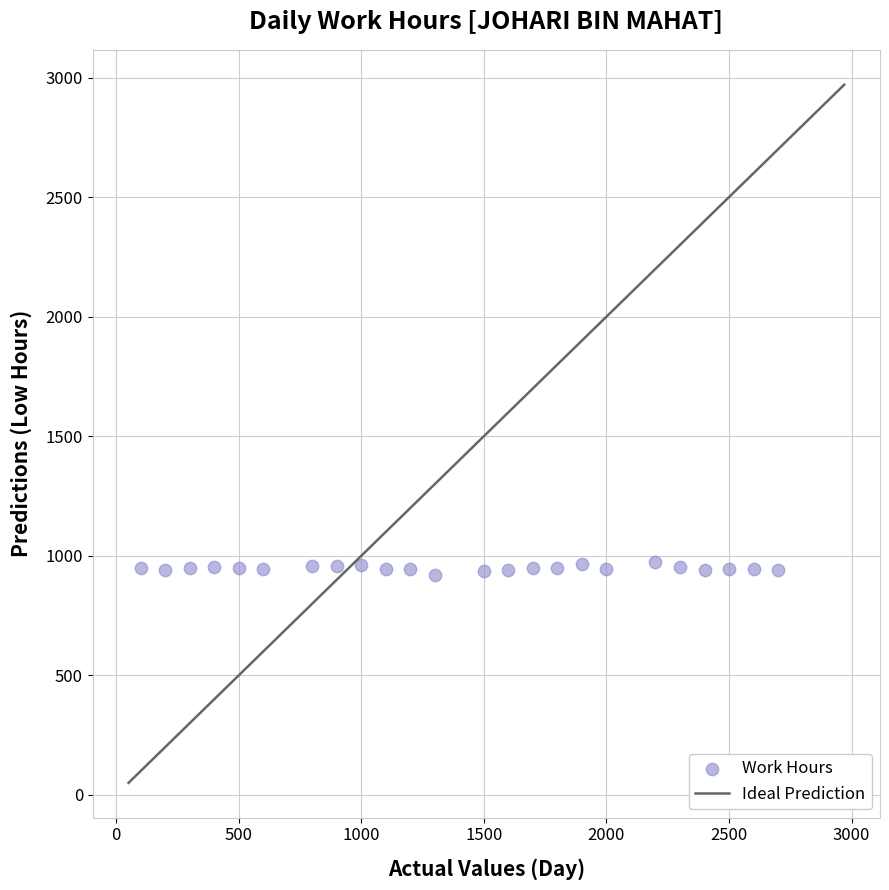

What is the range of Y values (max minus min)?

55.0